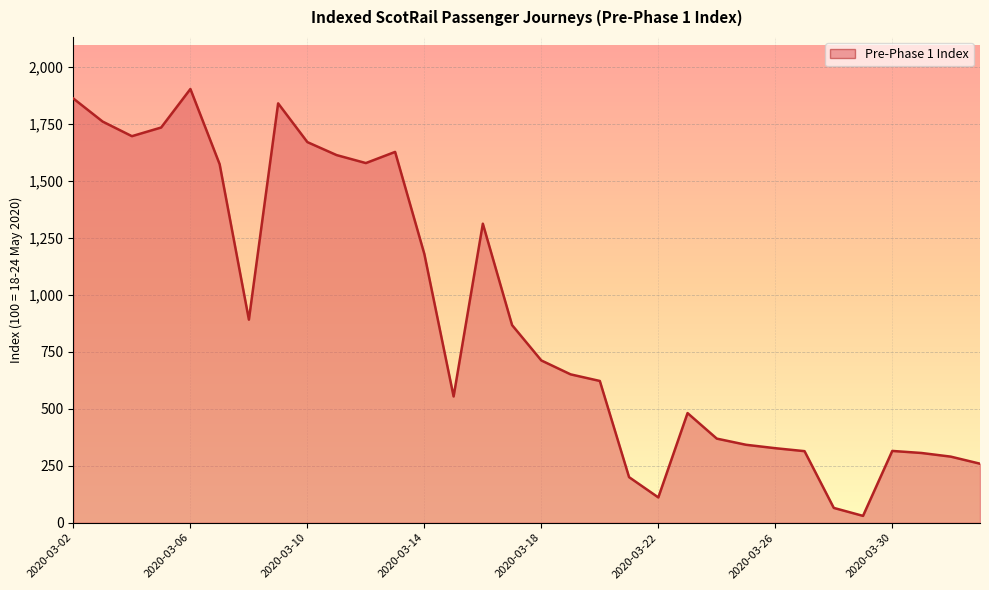

What is the maximum value shown in the chart?

1903